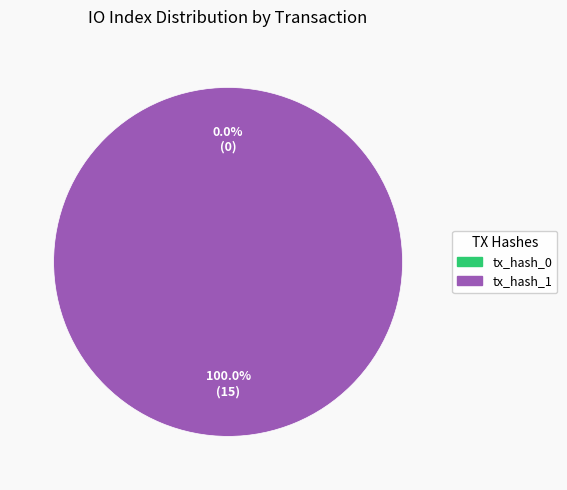

Combined, do tx_hash_1 (io_index=15) and tx_hash_0 (io_index=0) account for over 50%?

Yes